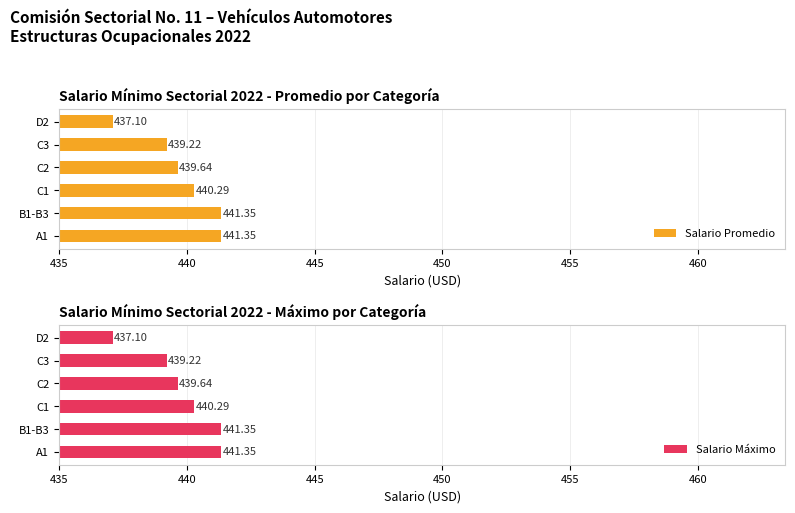

What is the difference between the second highest and minimum values in the Salario Promedio series?

4.2